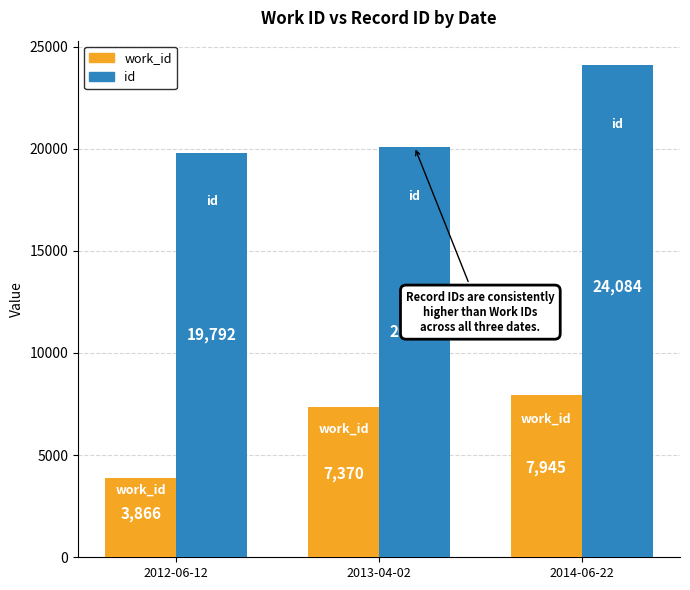

The id series shows 27798 at 2013-04-02. True or false?

False